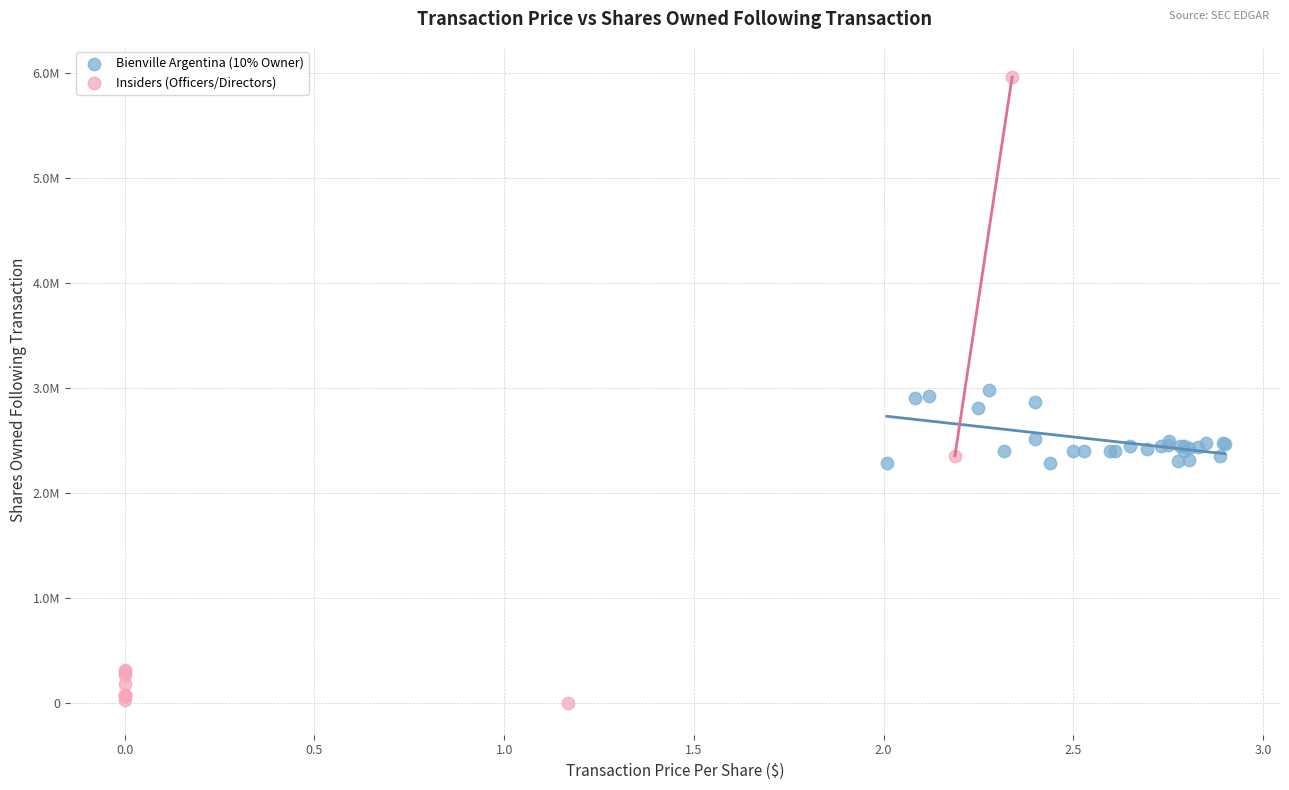

Which series has the largest Y range (max minus min)?

Insiders (Officers/Directors)